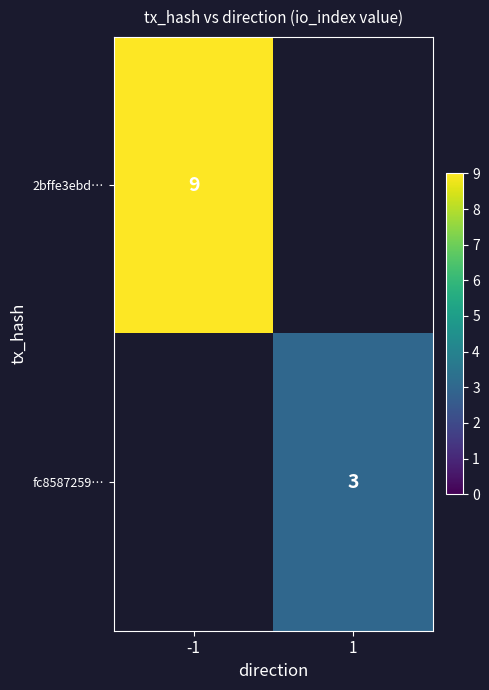

The 2bffe3ebd… series shows 11.7 at -1. True or false?

False